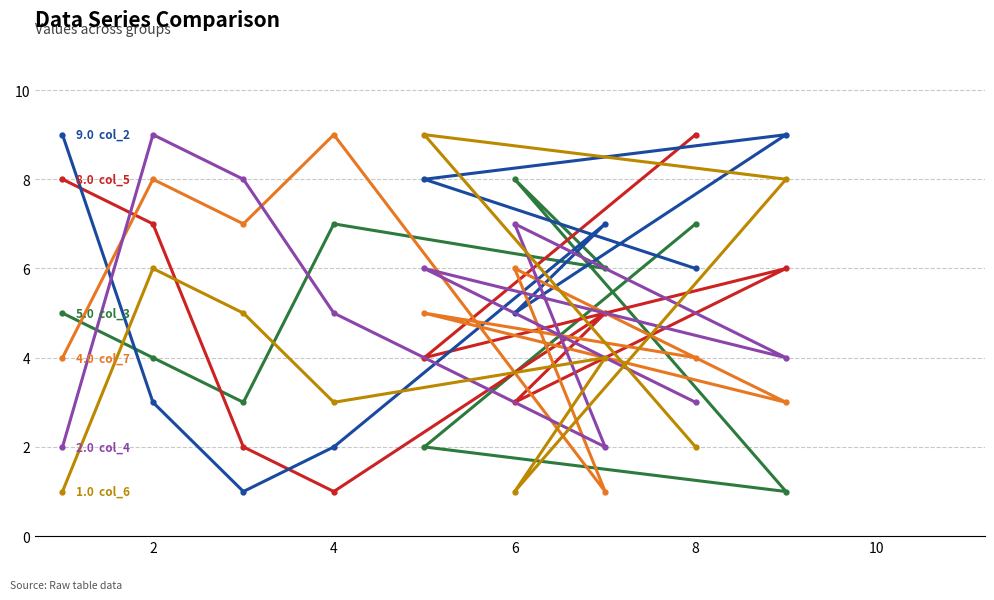

At how many categories does at least one series exceed 3?

9